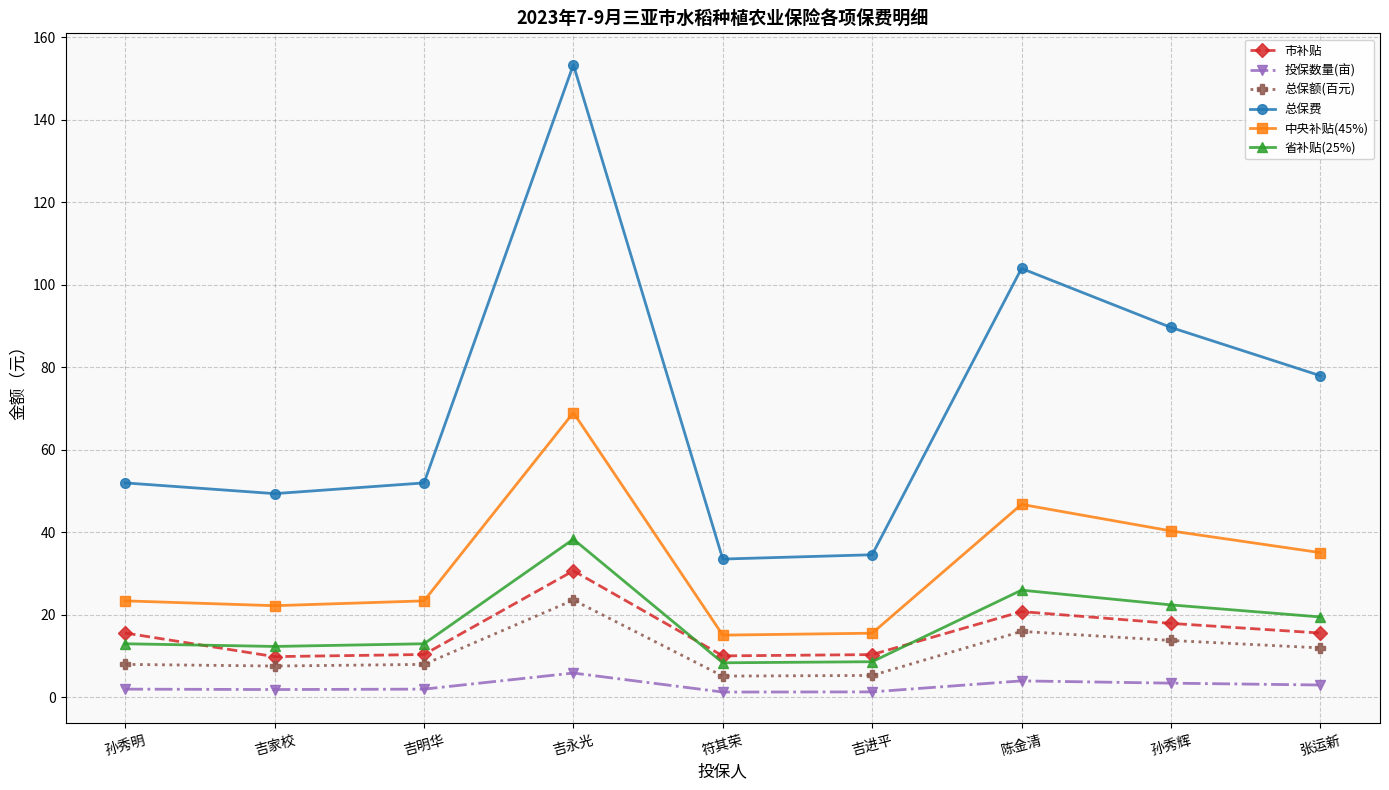

What are all the series names shown in the legend?

市补贴, 投保数量(亩), 总保额(百元), 总保费, 中央补贴(45%), 省补贴(25%)